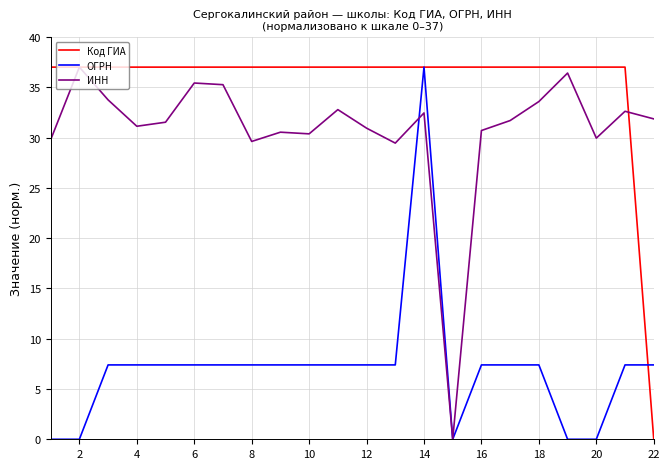

How many lines are shown in the chart?

3